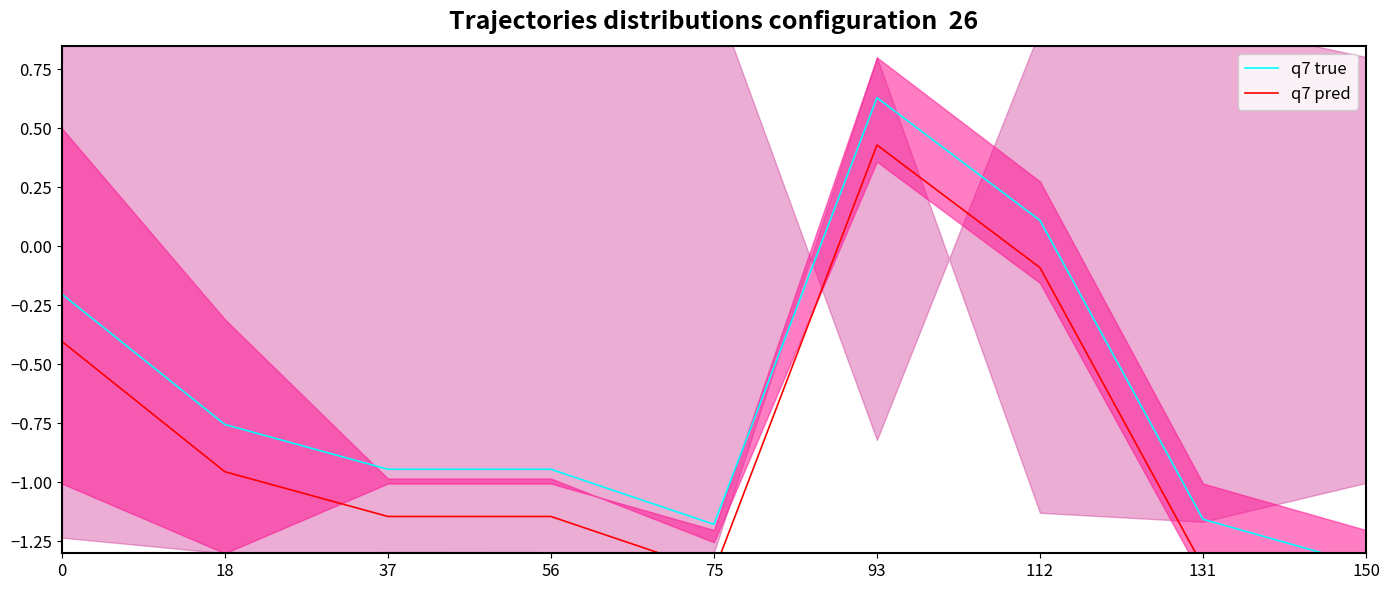

In q7 pred, how many points are higher than both neighbors (excluding endpoints)?

1